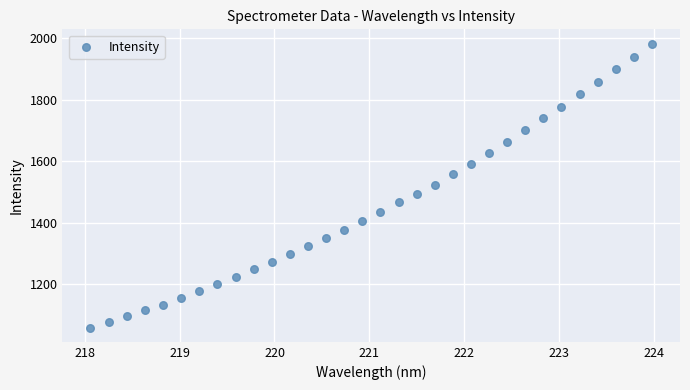

What is the range of X values (max minus min)?

5.9